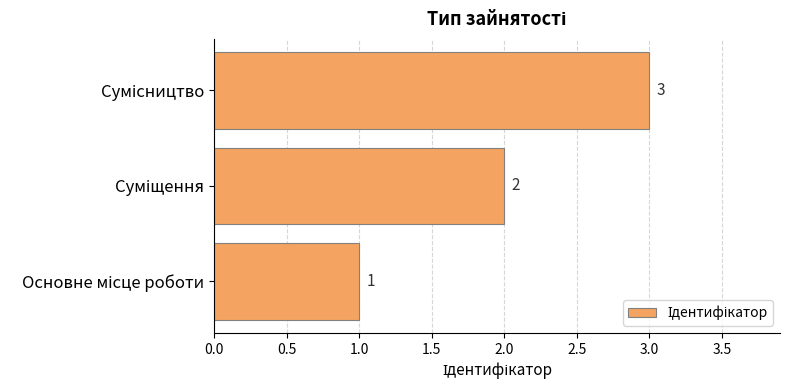

What is the maximum value shown in the chart?

3